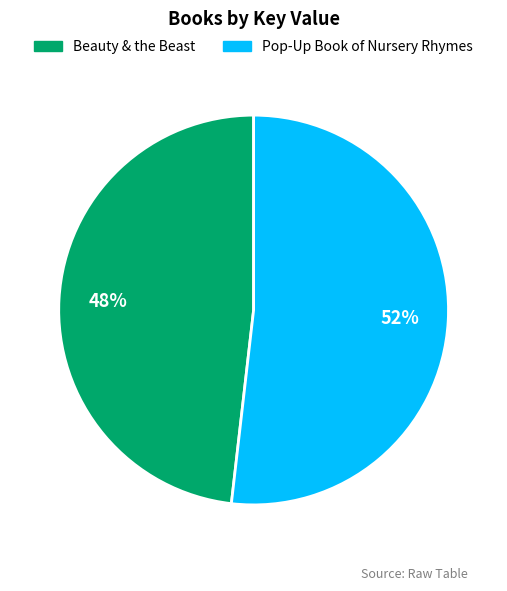

Is it true that Pop-Up Book of Nursery Rhymes is 52% of the pie?

True